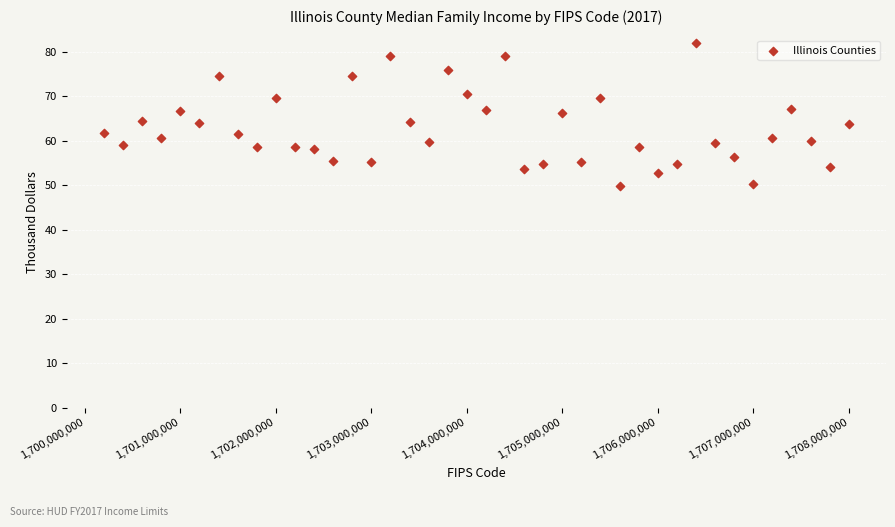

What is the range of Y values (max minus min)?

32.1